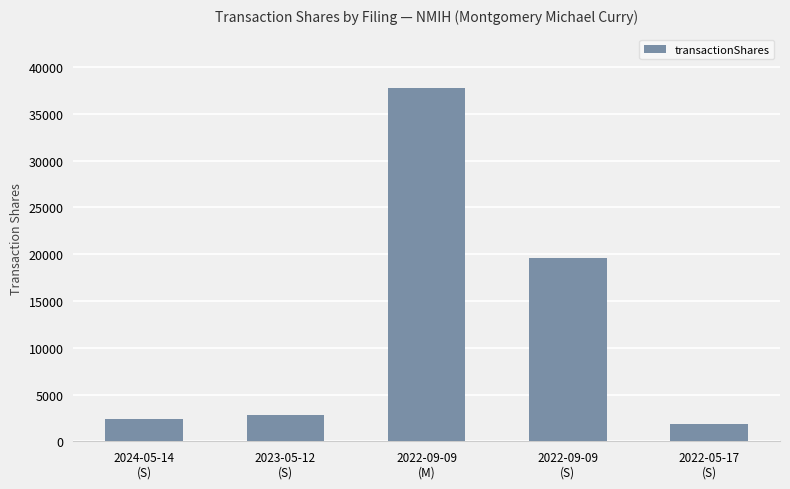

Reading left to right, transcribe all the data shown in this chart.

2024-05-14
(S)=2340	2023-05-12
(S)=2776	2022-09-09
(M)=37813	2022-09-09
(S)=19630	2022-05-17
(S)=1796